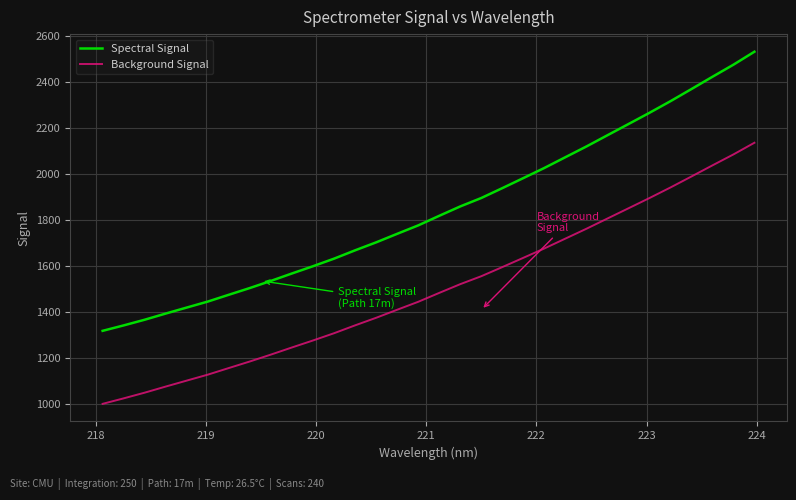

True or false: Spectral Signal and Background Signal intersect in this chart.

False